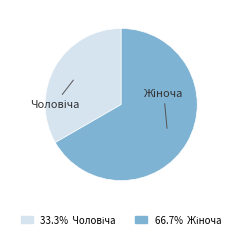

Is there a majority slice in this chart?

Yes